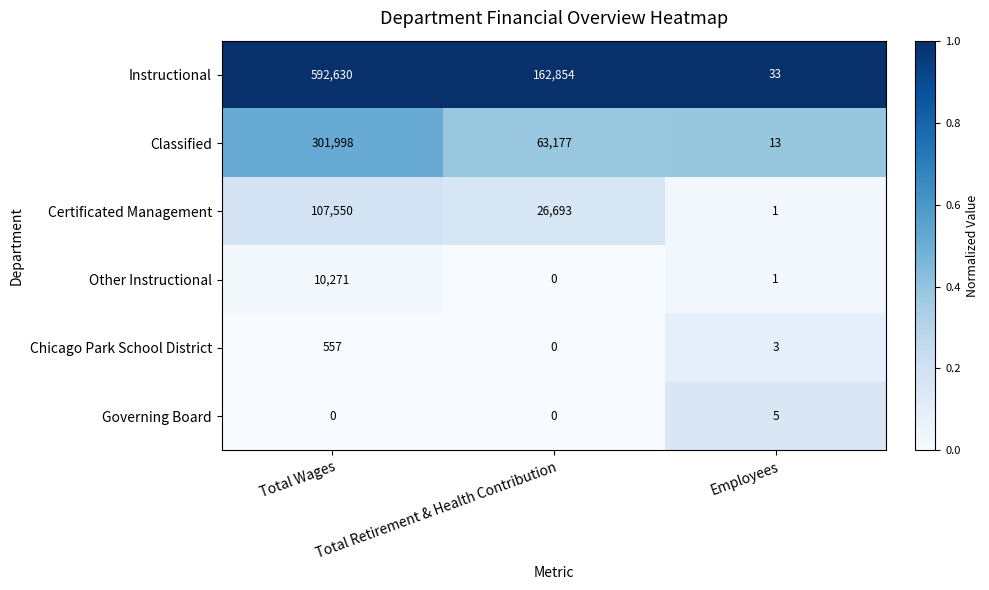

What is the maximum value shown in the chart?

592630